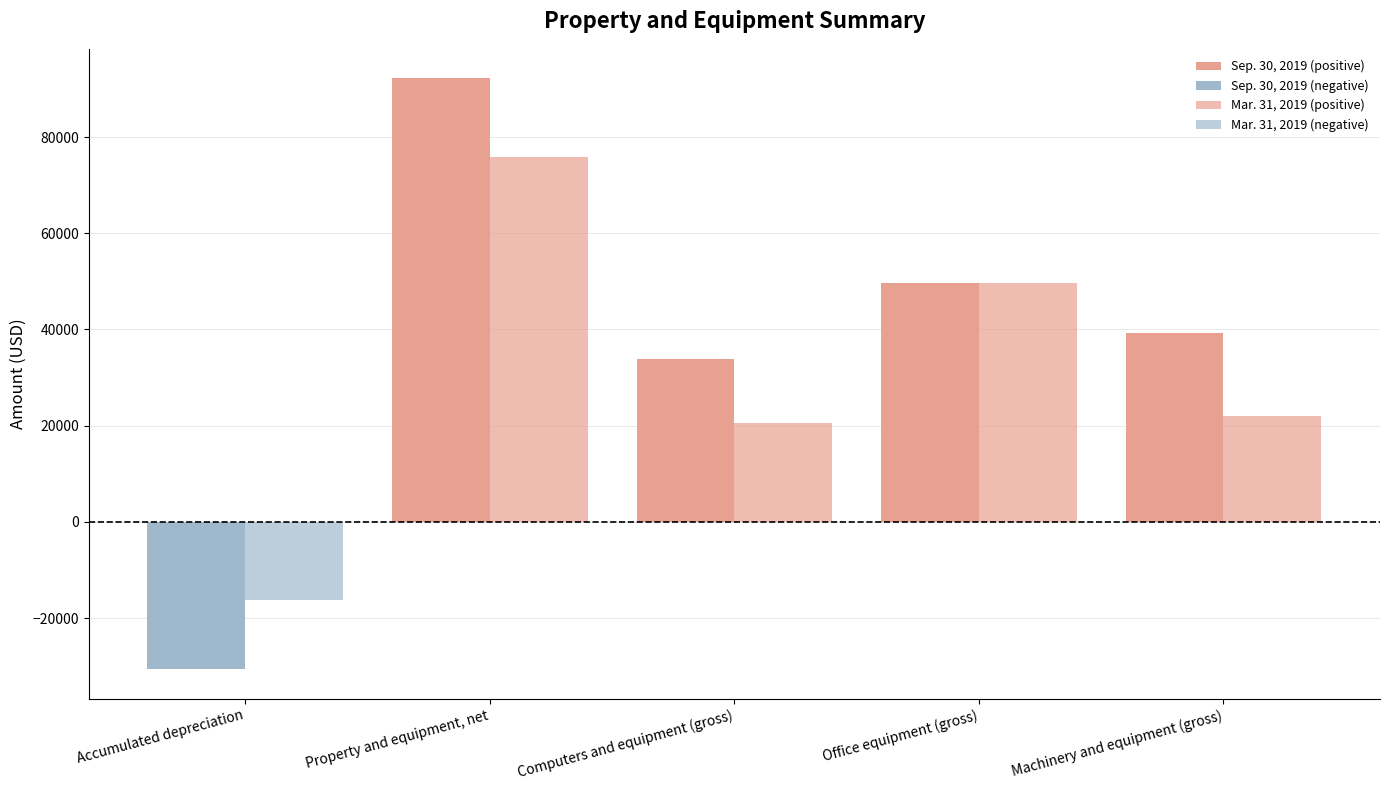

At which category is the sum across all series the highest?

Property and equipment, net